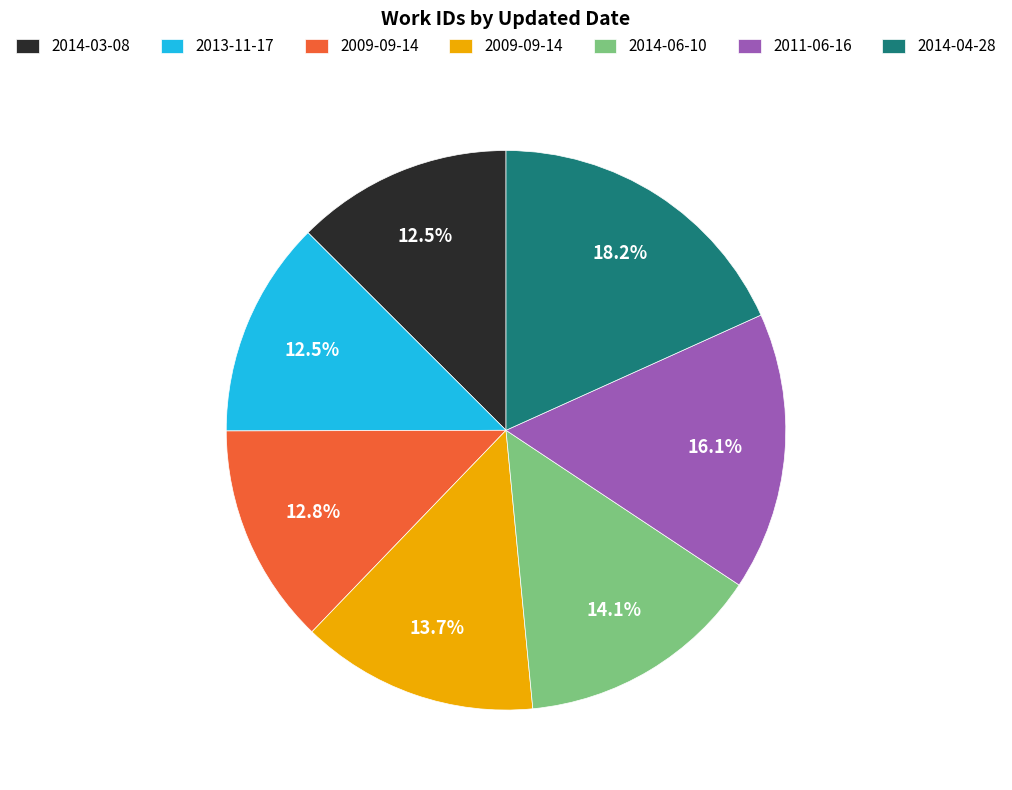

Does any single category account for the majority?

No